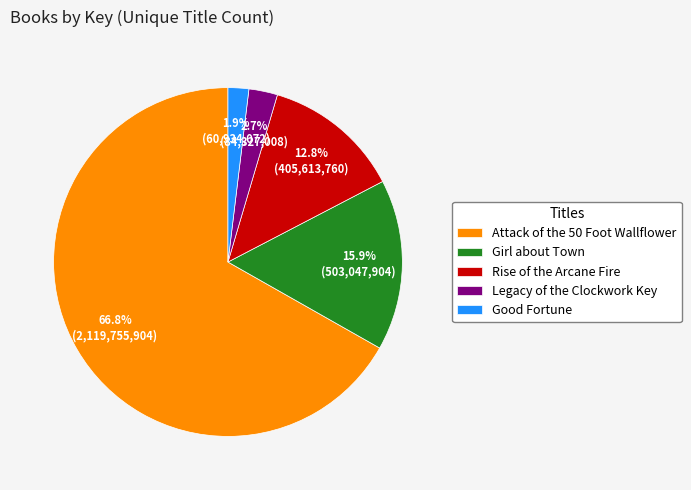

To the nearest percent, what portion does Good Fortune represent?

2%